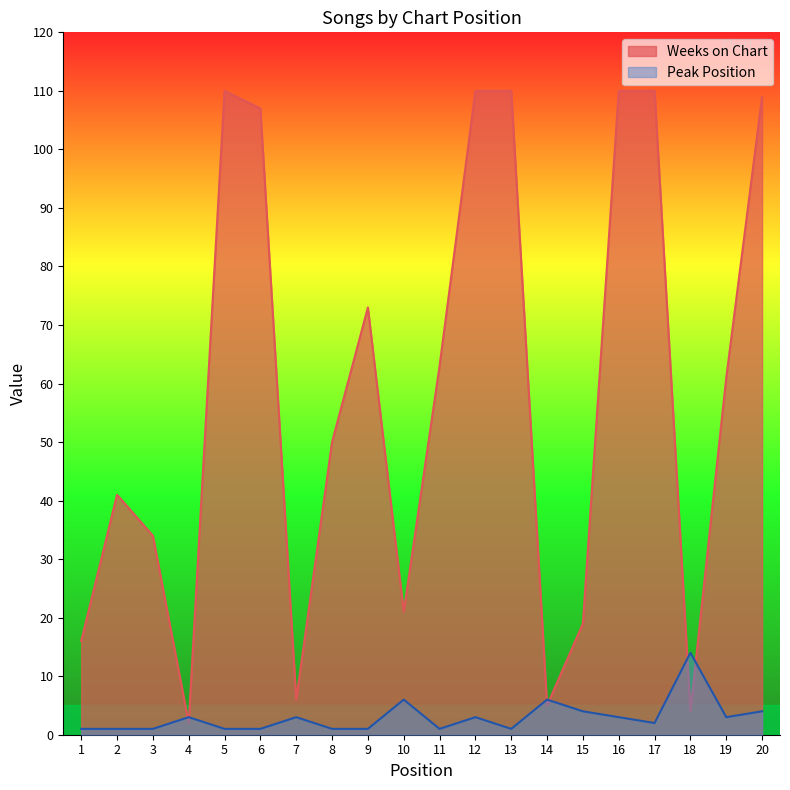

Which category has the lowest value in the Peak Position series?

1